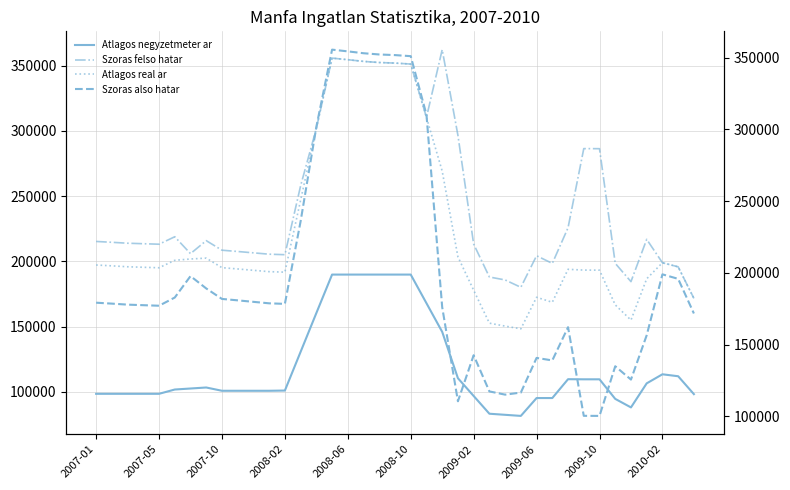

Is the value of Atlagos negyzetmeter ar at 10 greater than the value of Szoras felso hatar at 25?

No